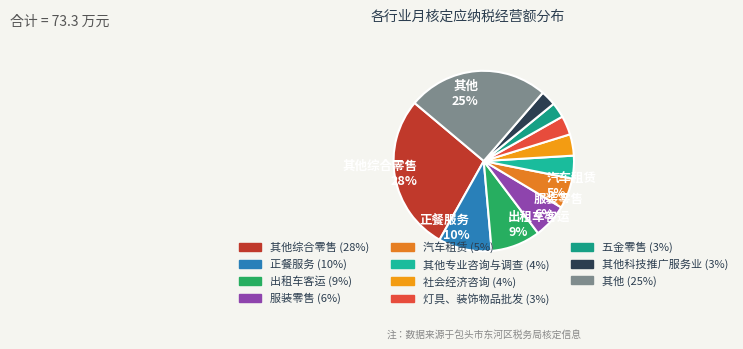

How many segments does this pie chart have?

11